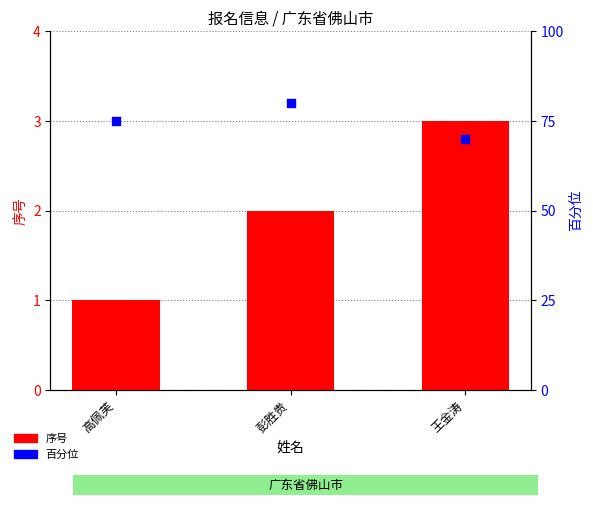

Which series has the largest total across all categories?

百分位